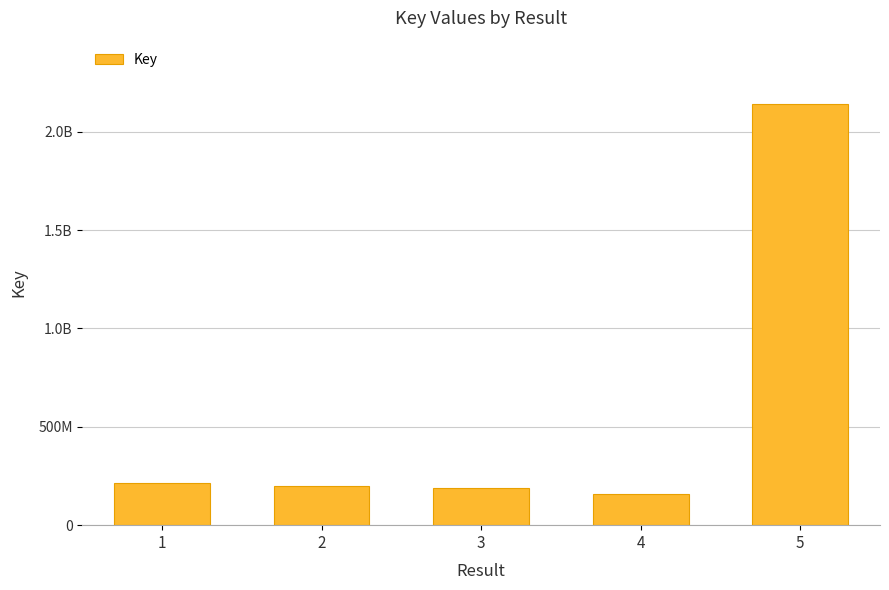

List the labels in order of value, largest first.

5, 1, 2, 3, 4